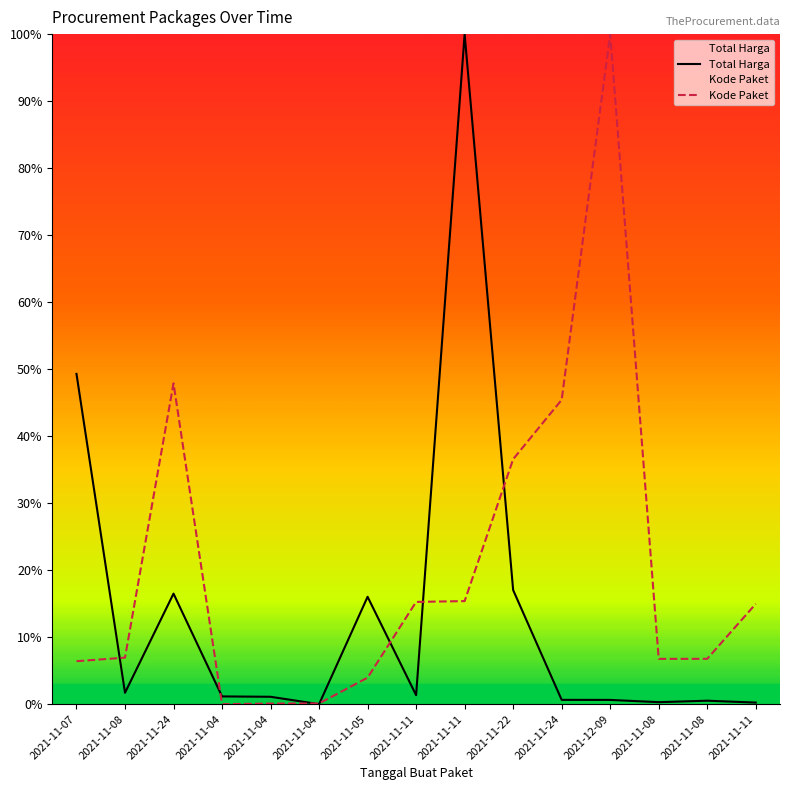

True or false: Total Harga has more than 1 points higher than both neighbors.

True